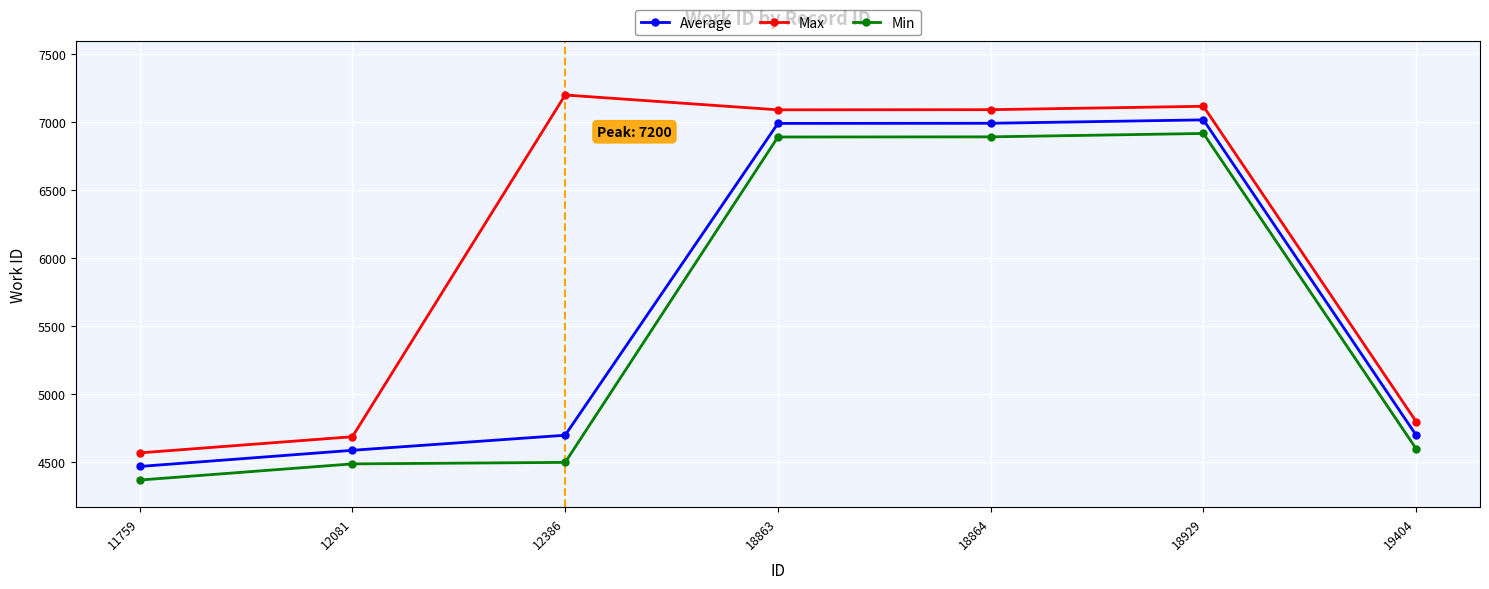

Does the chart have visible grid lines?

Yes